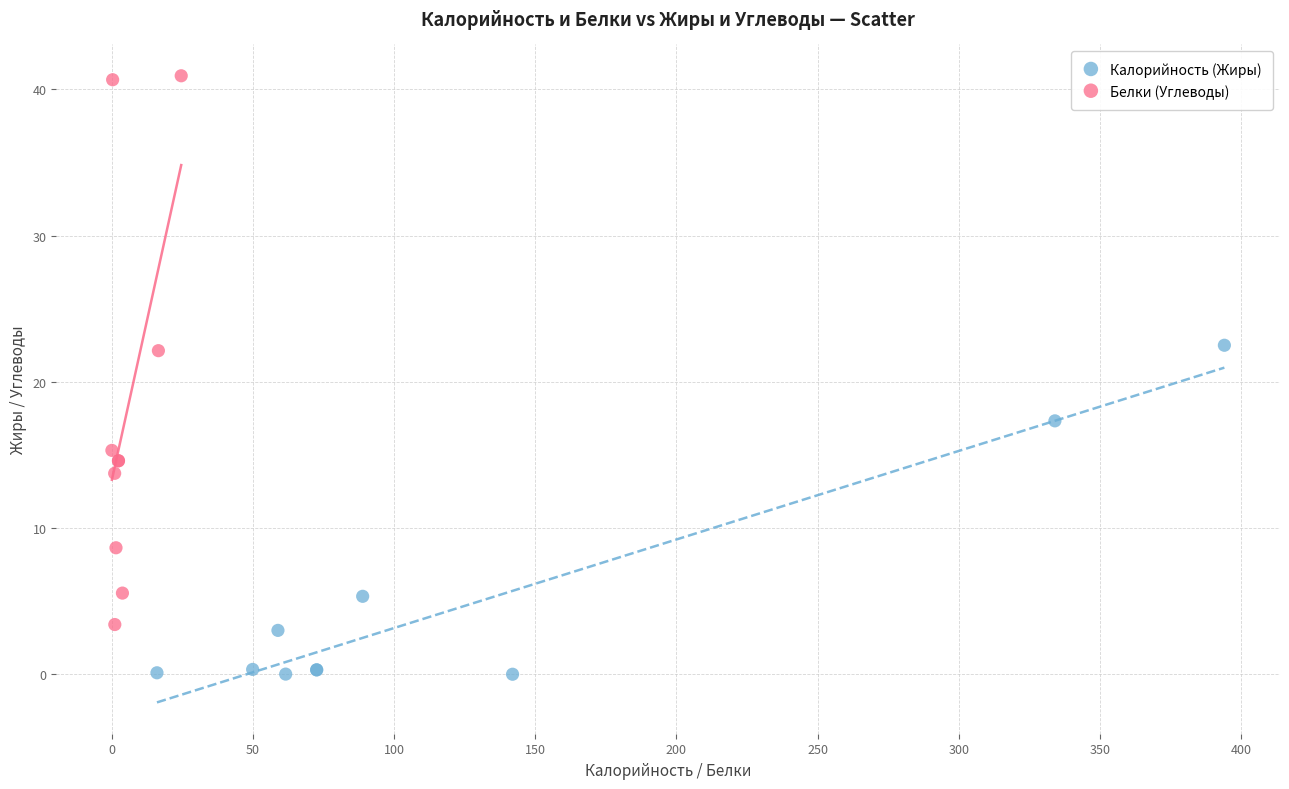

Which series has the largest Y range (max minus min)?

Белки (Углеводы)